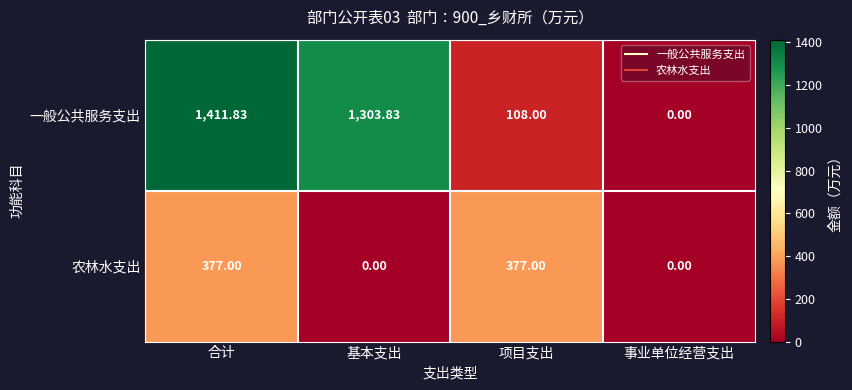

At which label does 一般公共服务支出 first exceed 1303?

合计